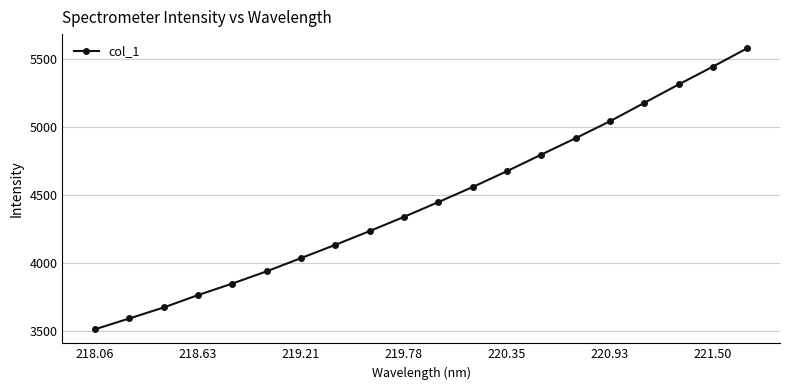

Does the chart have visible grid lines?

Yes